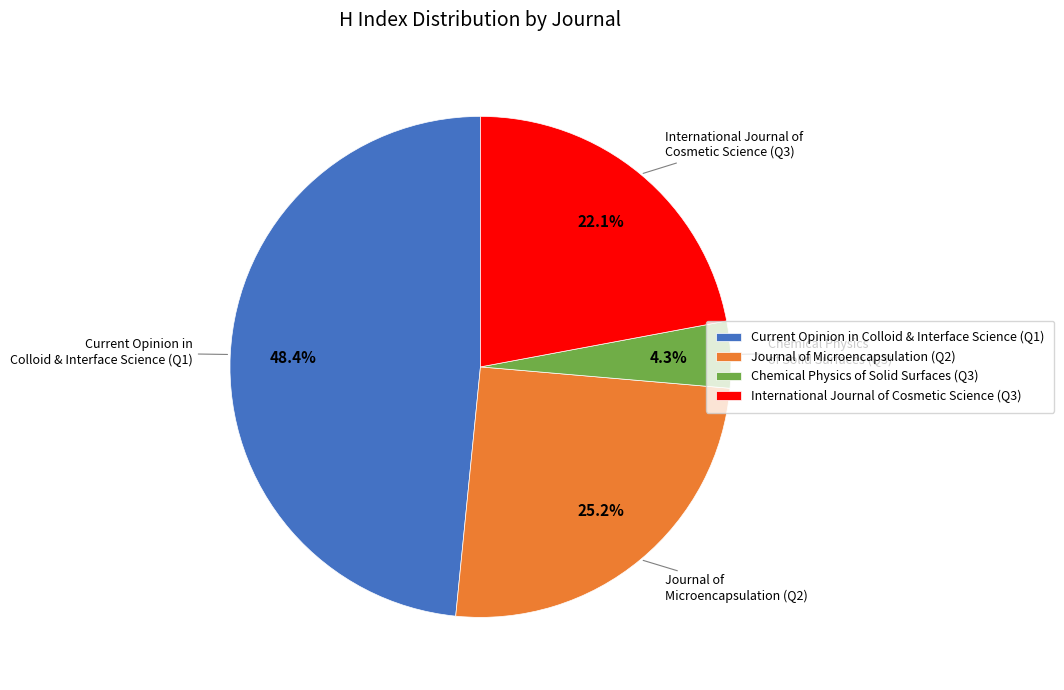

To the nearest percent, what is the difference between the International Journal of Cosmetic Science (Q3) and Chemical Physics of Solid Surfaces (Q3) slice percentages?

18%